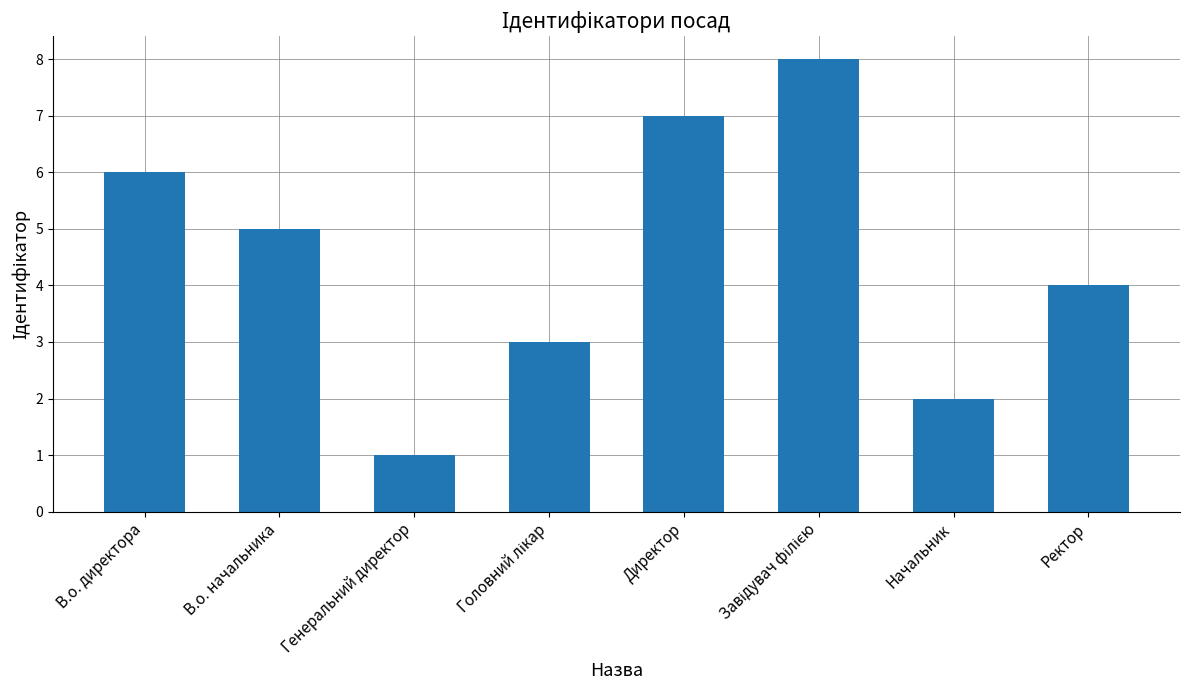

What is the difference between the values at Начальник and В.о. начальника?

3